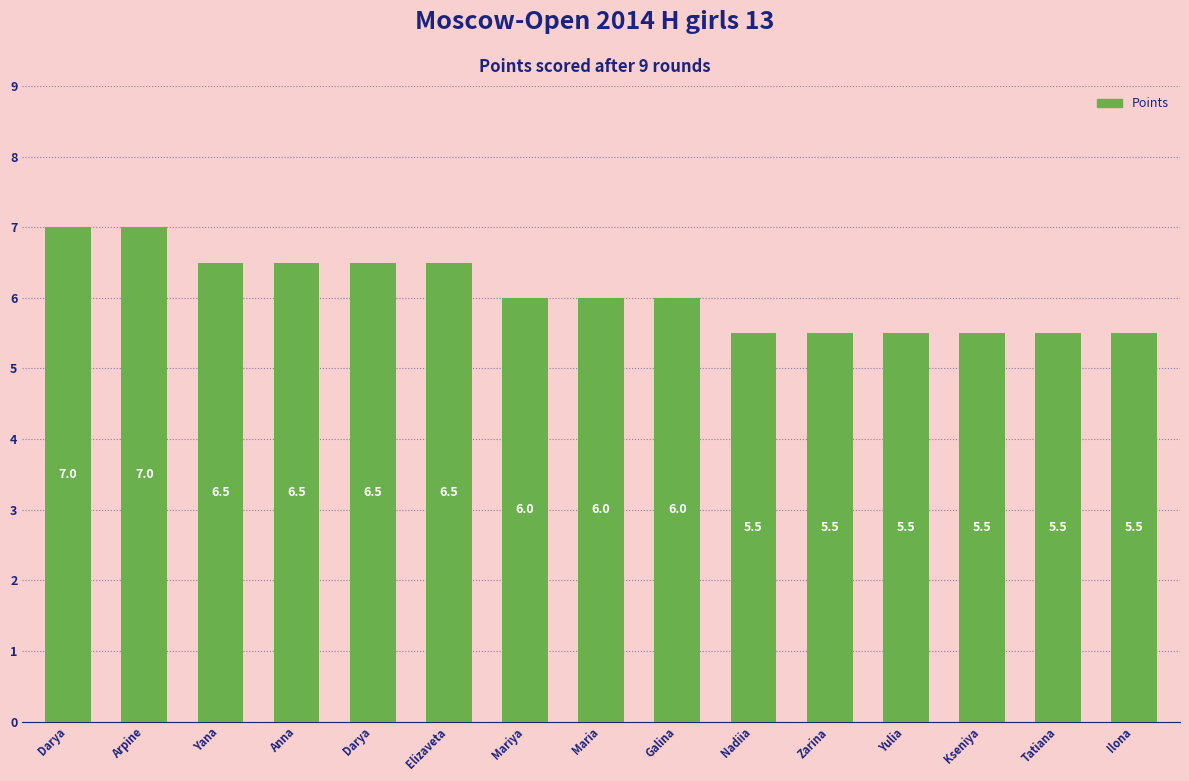

What value does the data have at Yulia?

5.5